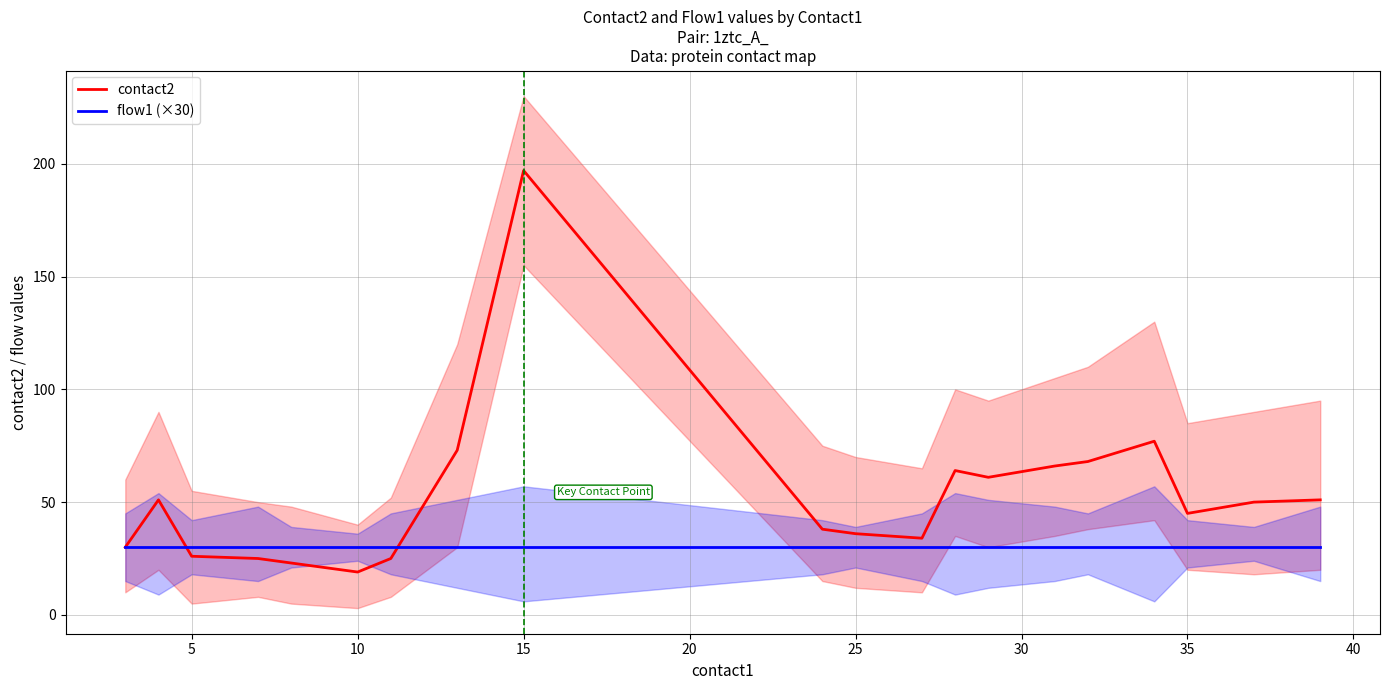

What are all the series names shown in the legend?

contact2, flow1 (×30)